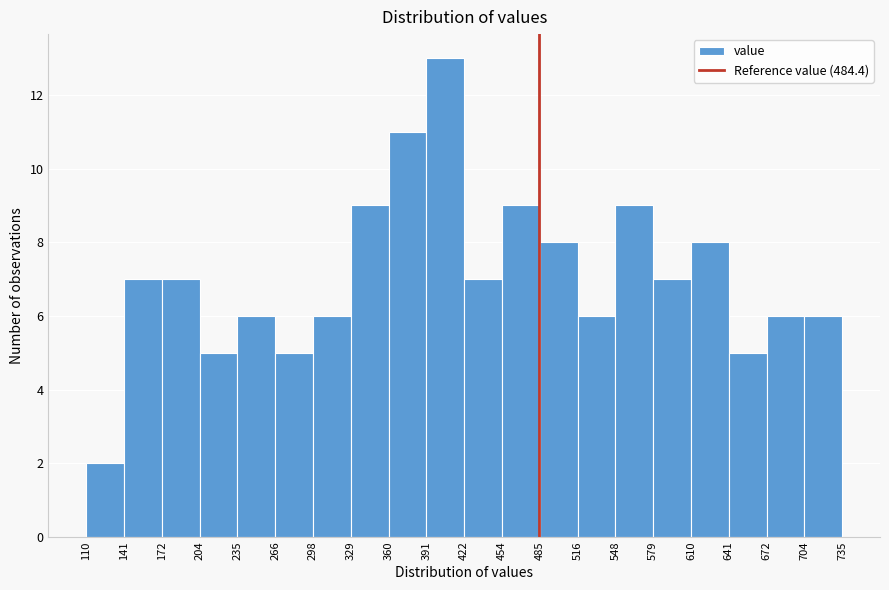

What is the height of the bar covering 172 to 204 on the x-axis? The values are not printed on the chart, so give them approximately, as read against the axis.

7